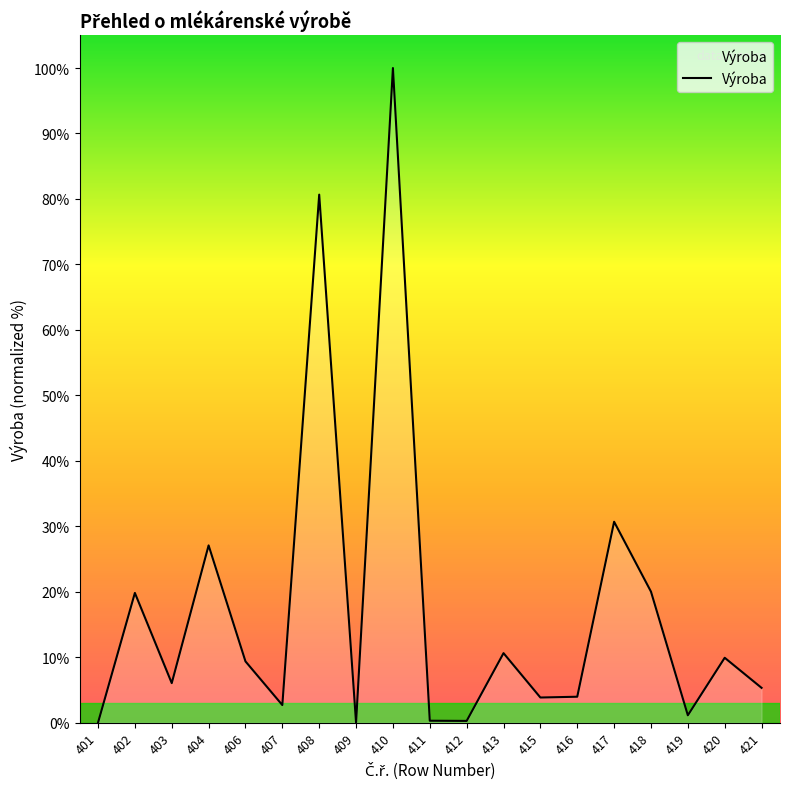

Reading left to right, transcribe all the data shown in this chart.

401=0.0	402=7801.0	403=2378.0	404=10658.3	406=3685.6	407=1058.2	408=31749.3	409=0.0	410=39360.6	411=117.2	412=106.6	413=4180.3	415=1512.4	416=1560.3	417=12080.5	418=7879.2	419=444.5	420=3902.5	421=2093.6